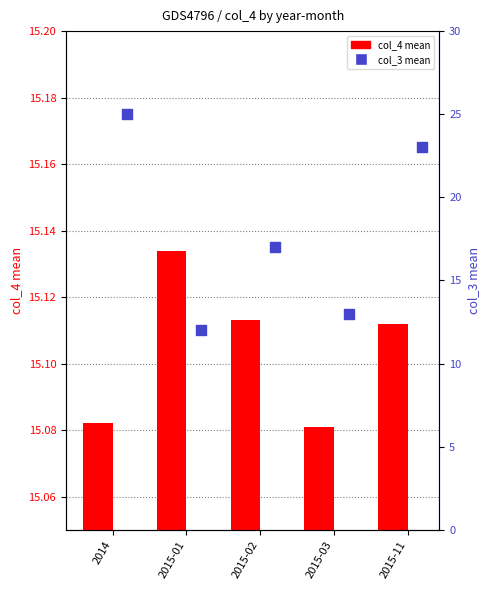

Which series has the largest Y range (max minus min)?

col_3 mean